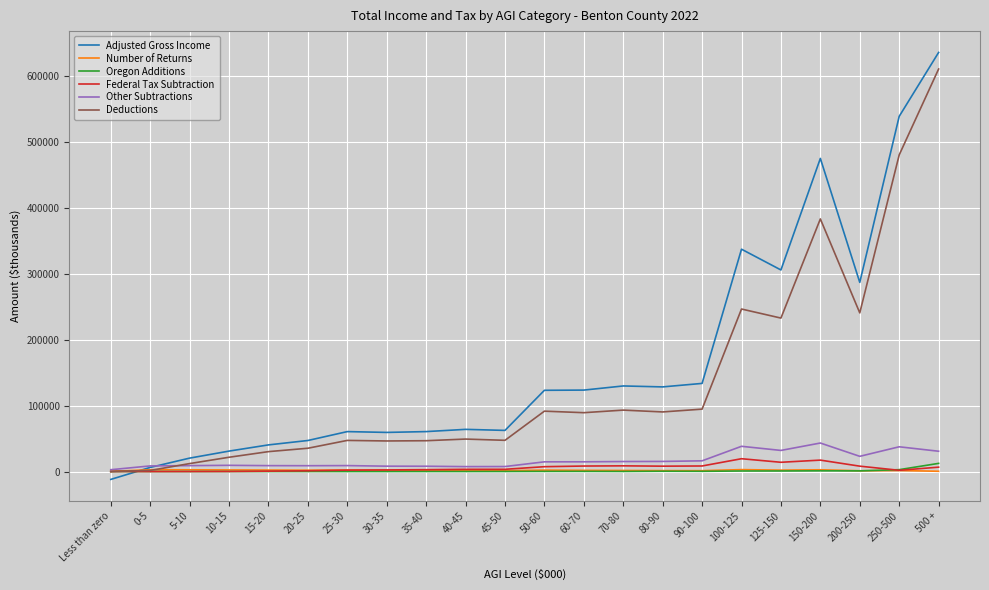

Is it true that Adjusted Gross Income equals 86146 at 40-45?

False